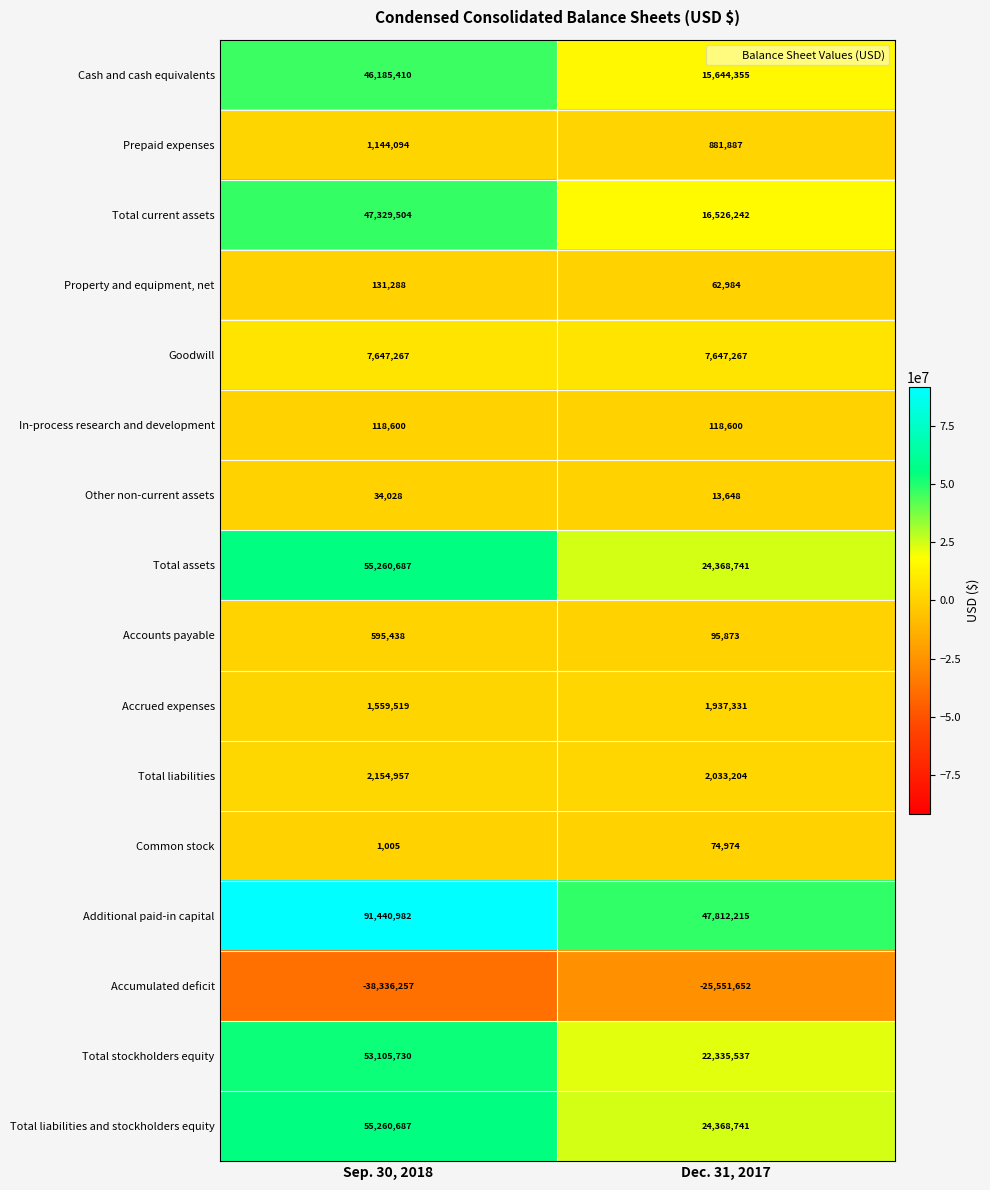

The Common stock series shows 113872 at Dec. 31, 2017. True or false?

False